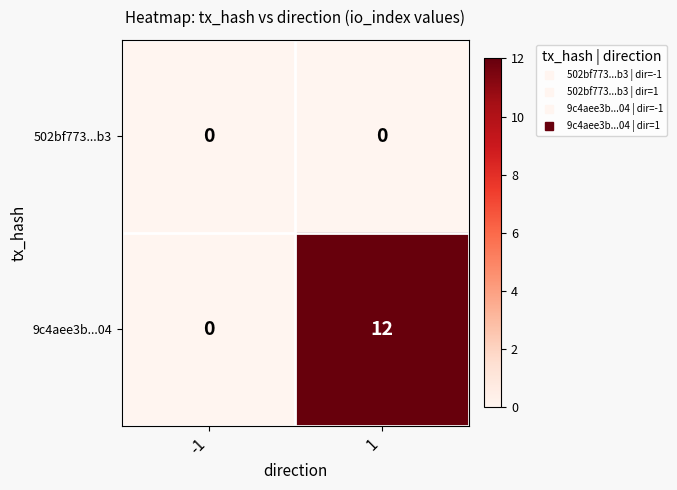

Reading left to right, what are all the values shown in this chart?

502bf773...b3: -1=0	1=0
9c4aee3b...04: -1=0	1=12